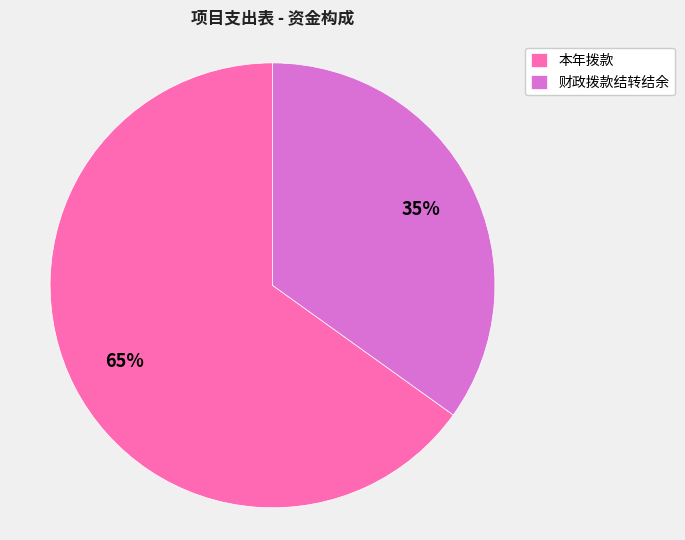

Rank the categories by value from lowest to highest.

财政拨款结转结余, 本年拨款